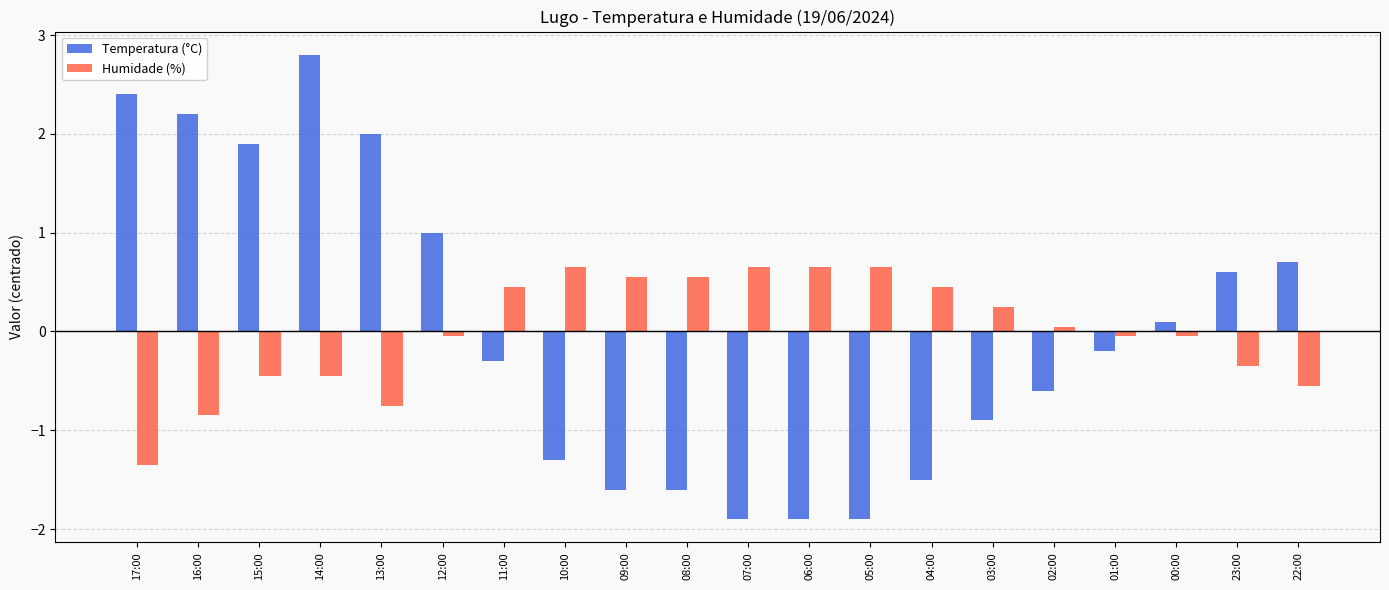

The value of Temperatura (°C) at 11:00 is -0.3. True or false?

True